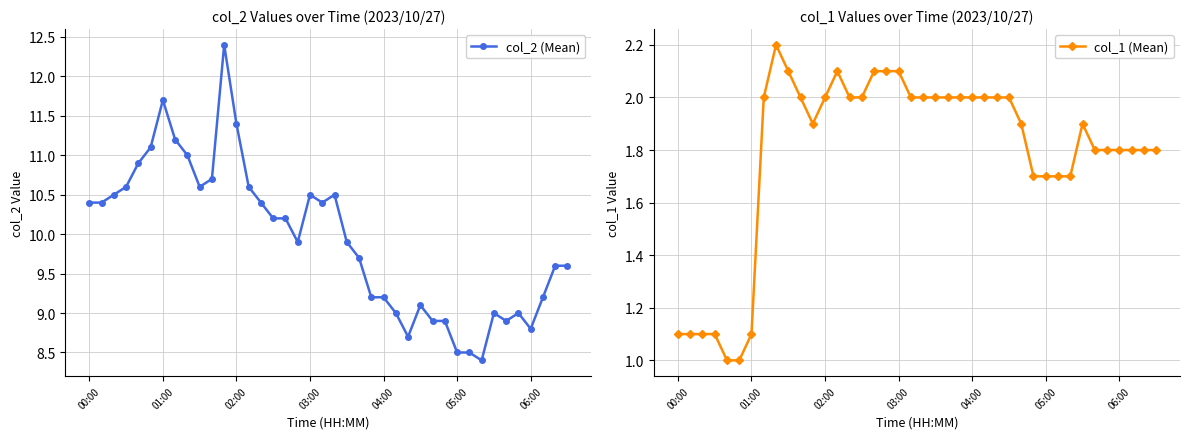

Where is the first local minimum for col_2 (Mean)?

9